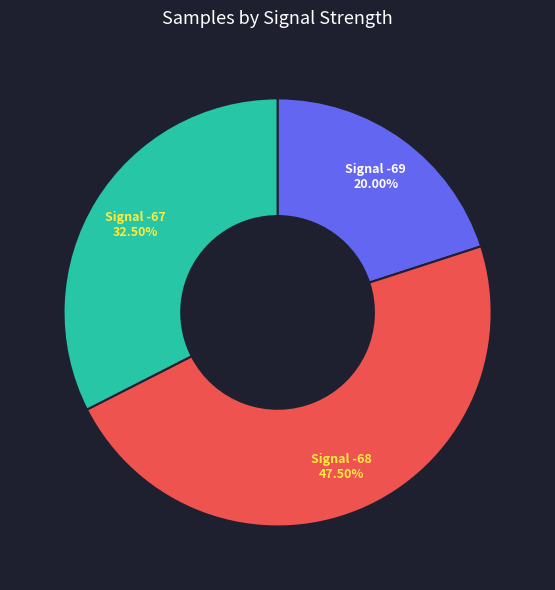

How many slices are in this pie chart?

3